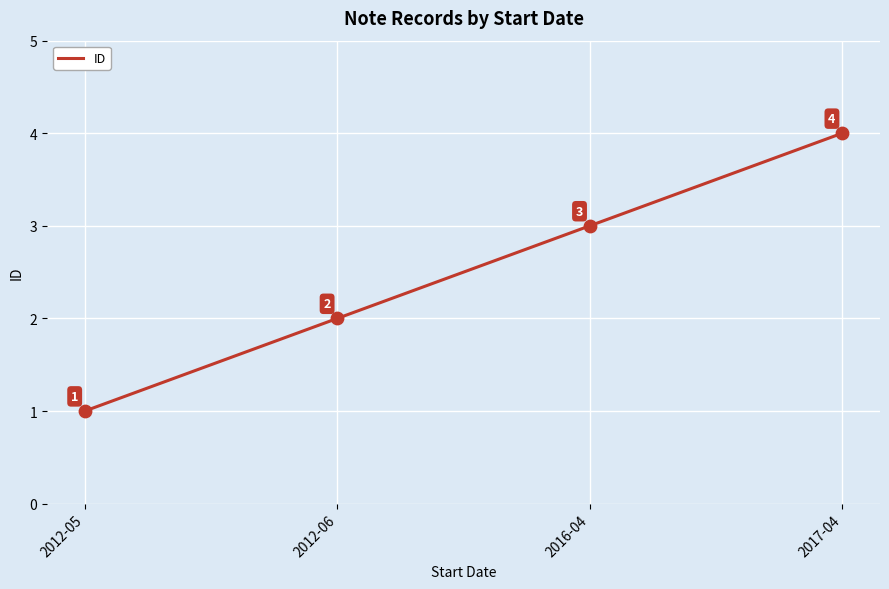

Between 2012-05 and 2012-06, which is larger?

2012-06